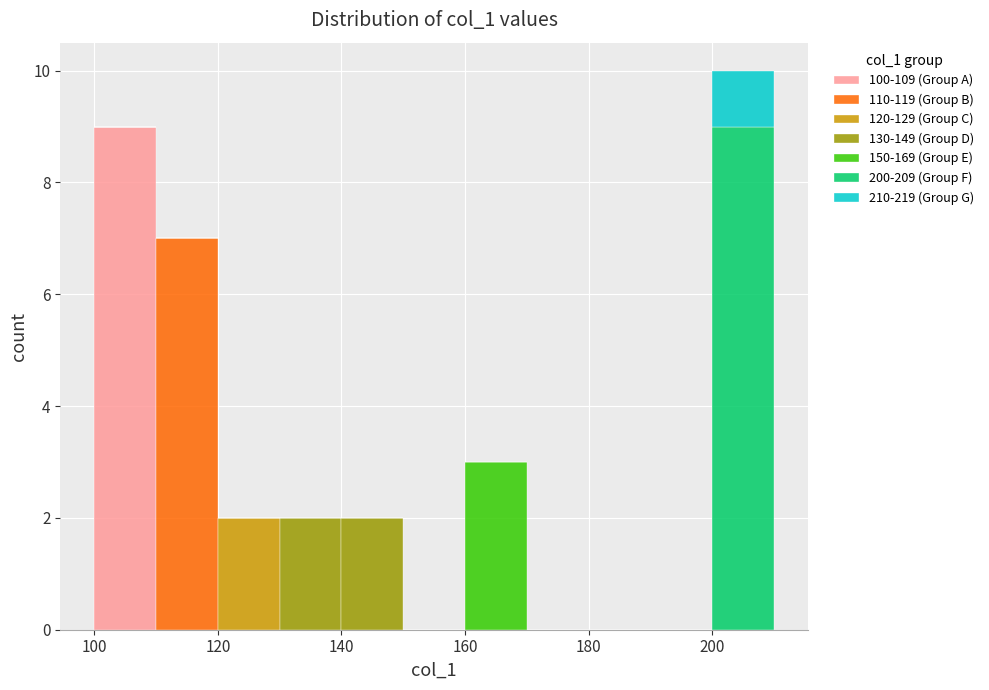

Reading left to right, list every stacked bar in this chart as the range it spans on the x-axis followed by its total height. The values are not printed on the chart, so give them approximately, as read against the axis.

100 to 110: 9
110 to 120: 7
120 to 130: 2
130 to 140: 2
140 to 150: 2
150 to 160: 0
160 to 170: 3
170 to 180: 0
180 to 190: 0
190 to 200: 0
200 to 210: 10